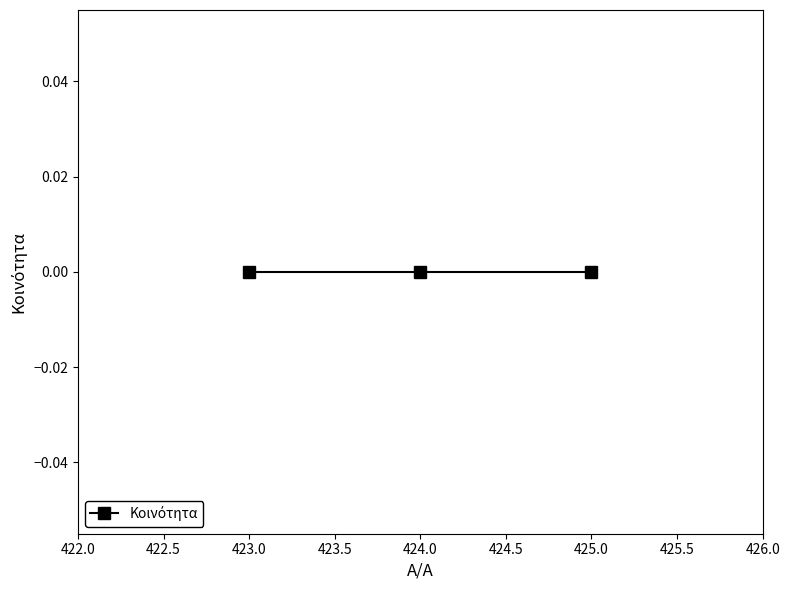

At which category does the chart reach its minimum across all series?

423